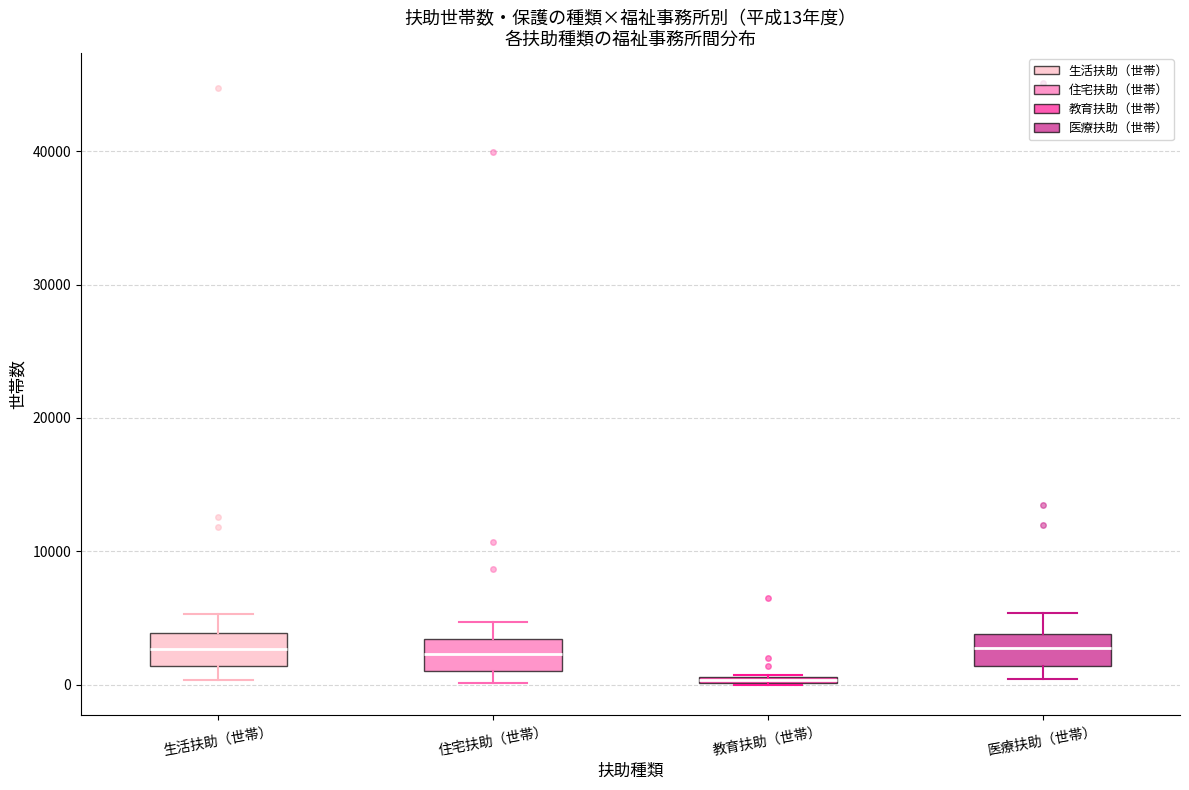

Which box has the lowest median line?

教育扶助（世帯）